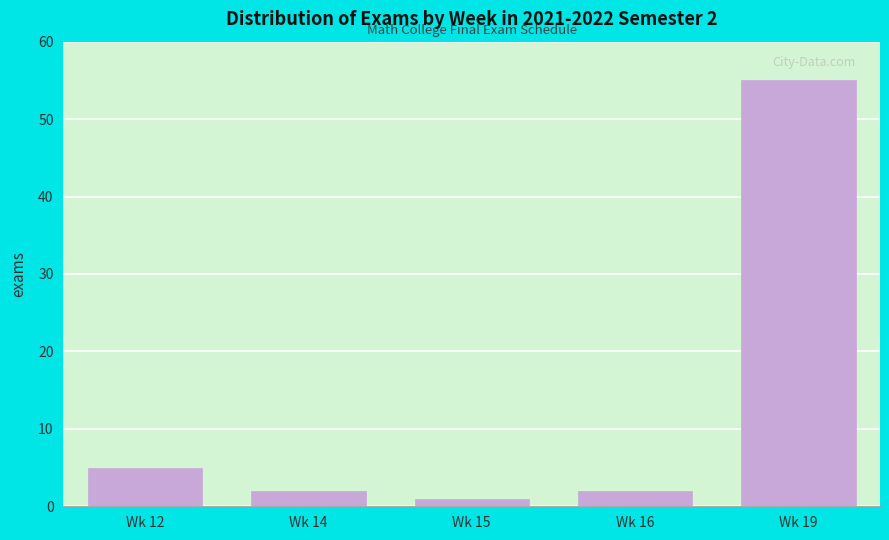

Reading left to right, transcribe all the data shown in this chart.

5	2	1	2	55